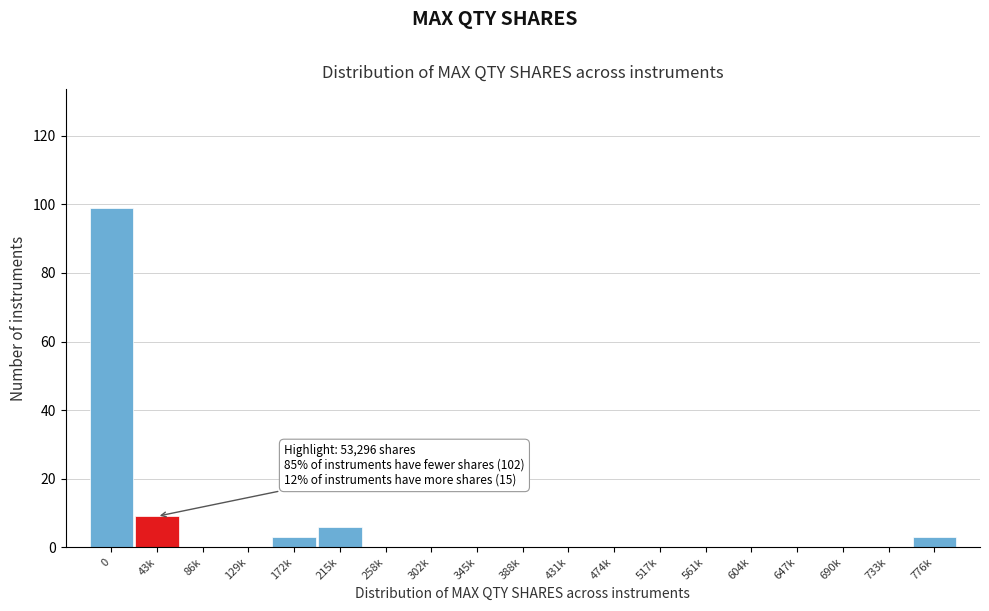

Reading left to right, transcribe all the data shown in this chart.

0=99	43k=9	86k=0	129k=0	172k=3	215k=6	258k=0	302k=0	345k=0	388k=0	431k=0	474k=0	517k=0	561k=0	604k=0	647k=0	690k=0	733k=0	776k=3